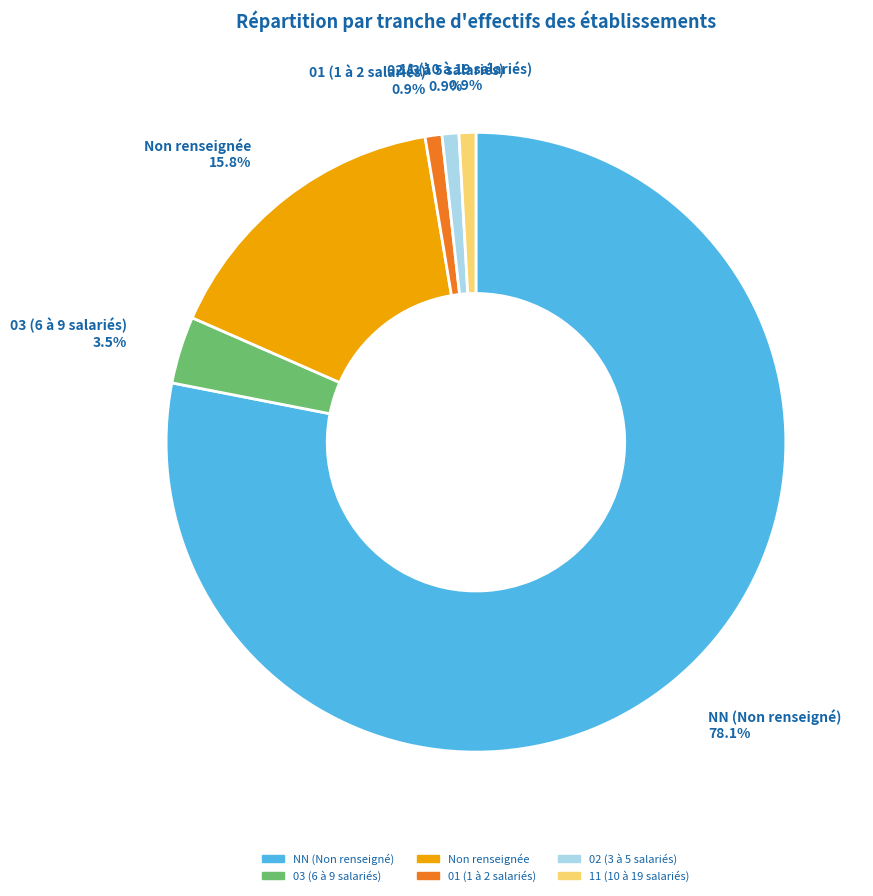

Count the number of slices in the pie.

6